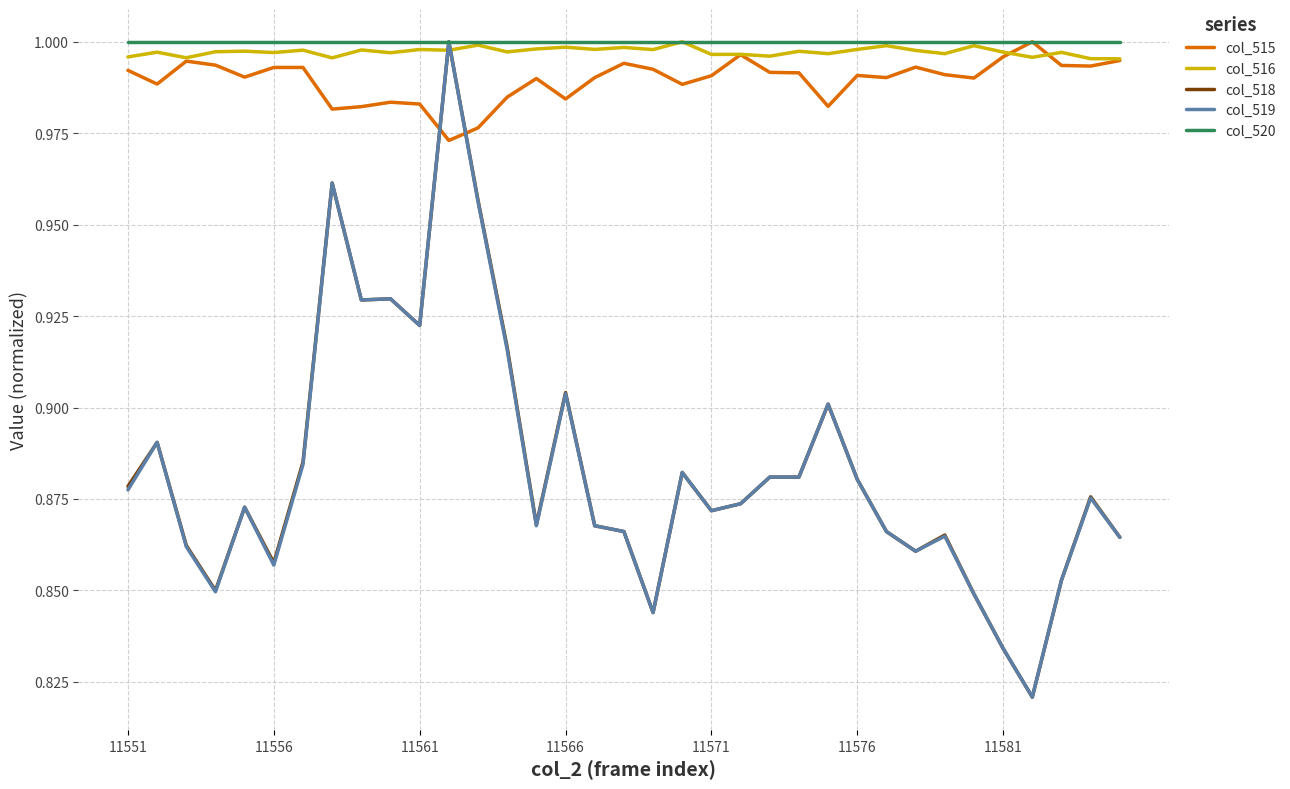

How many intersections are there between col_516 and col_519?

2